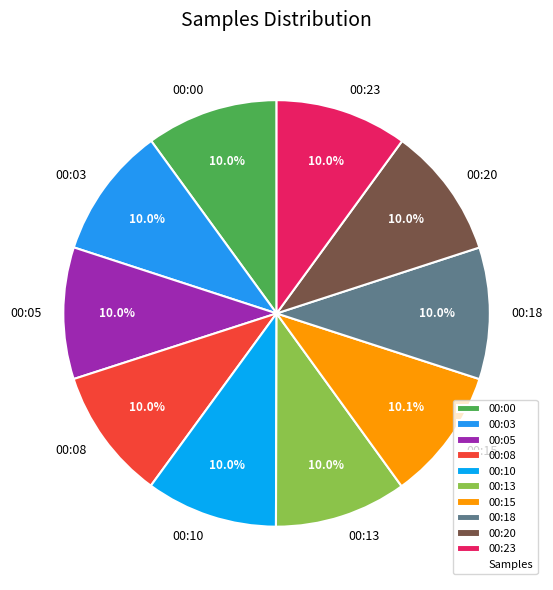

What is the ratio of the value at 00:10 to the value at 00:00?

1.0